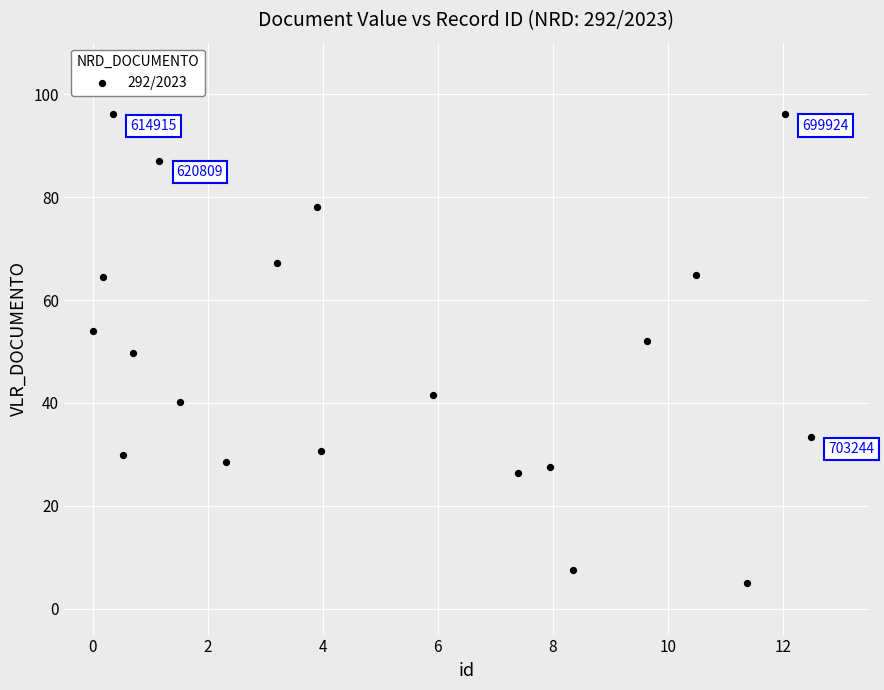

What is the range of X values (max minus min)?

12.5